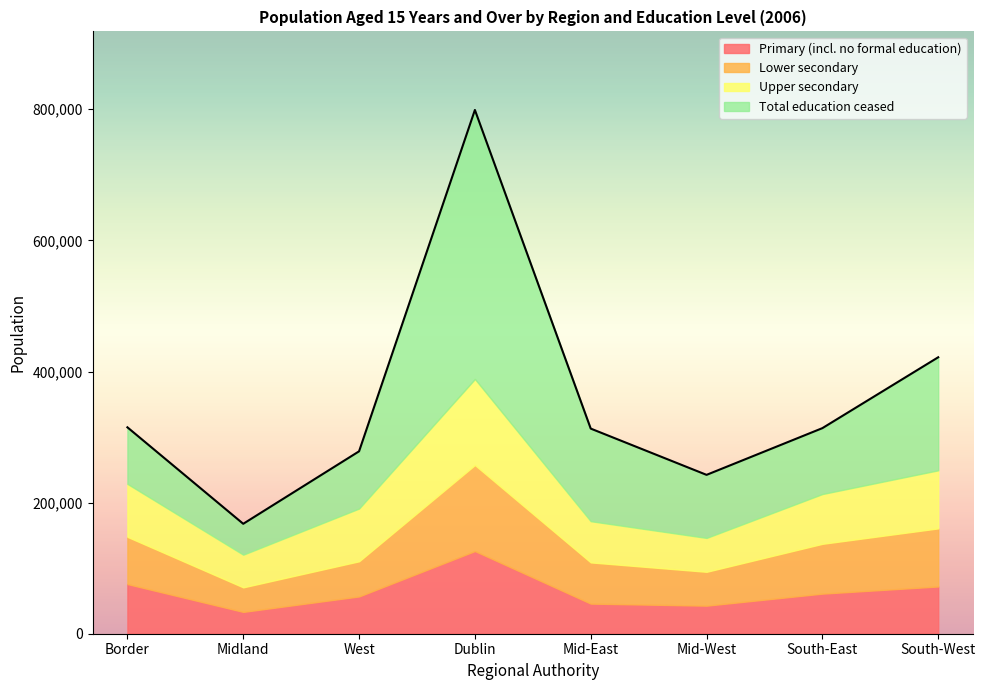

What is the maximum value for Primary (incl. no formal education)?

126101